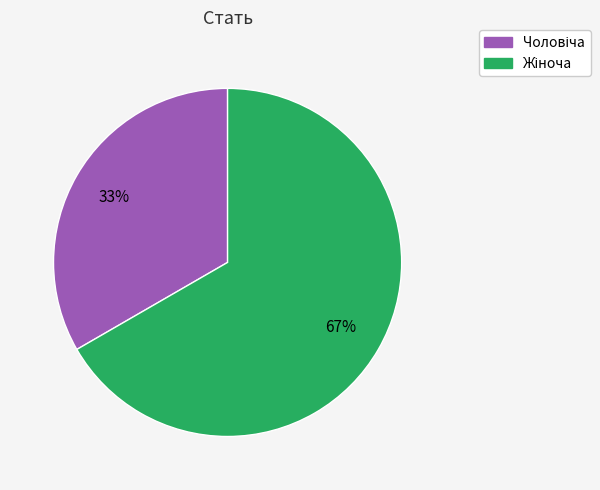

To the nearest percent, what is the average slice percentage?

50%